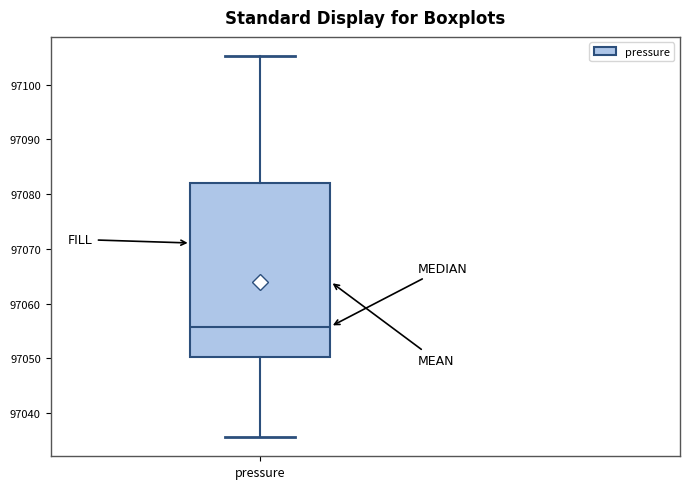

Where does the lower whisker of the box for pressure end on the y-axis? The values are not printed on the chart, so give them approximately, as read against the axis.

97036